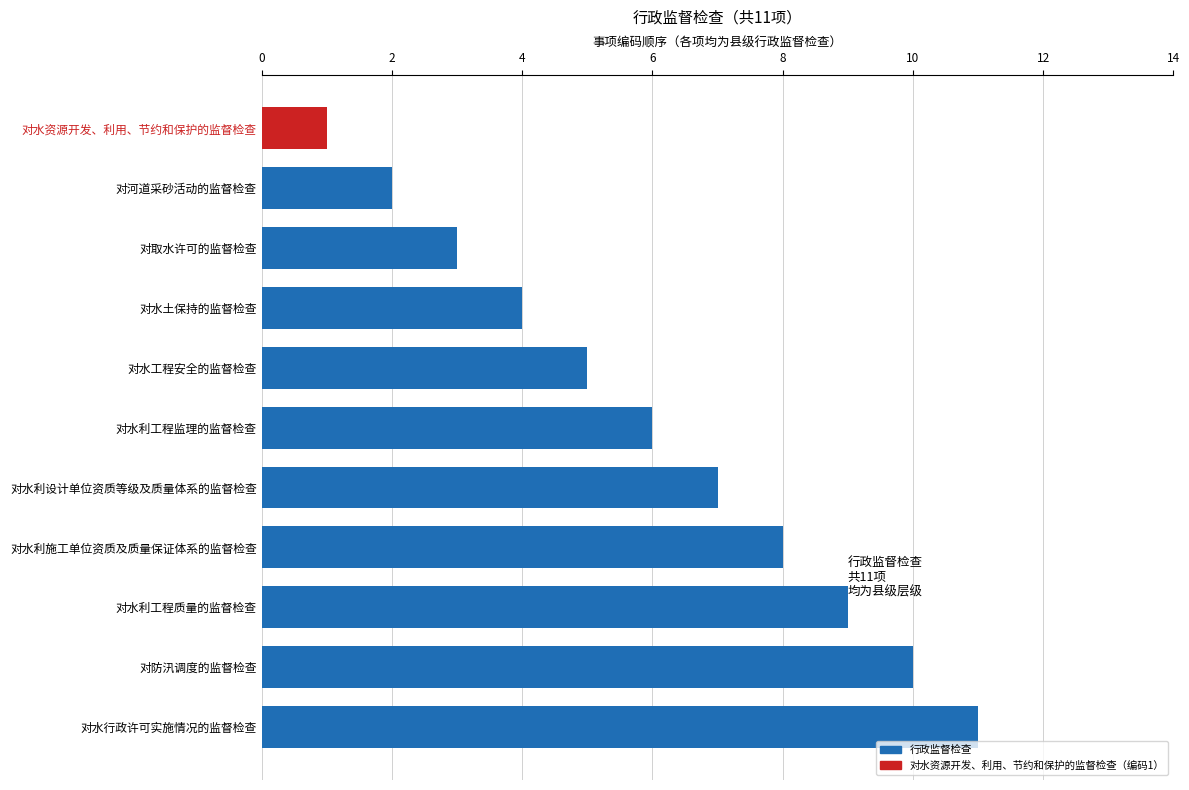

Does the chart contain any negative values?

No